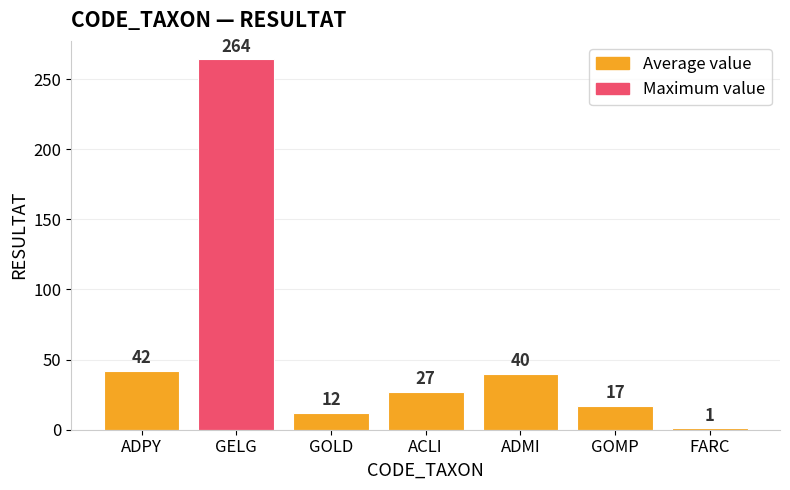

What position from the left is GOMP?

6